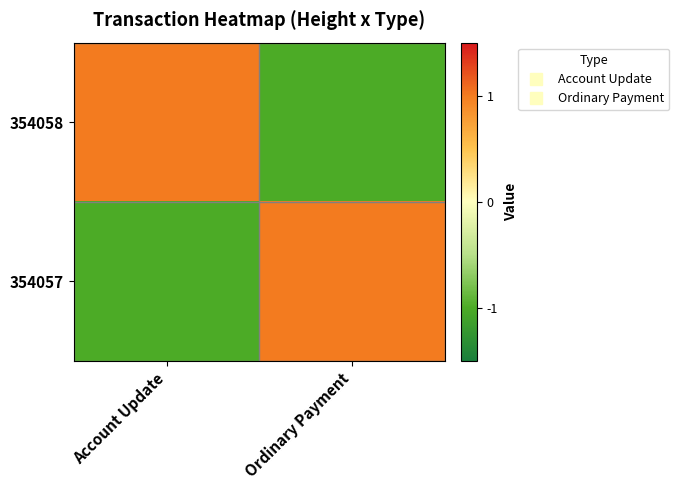

How many categories are shown in the chart?

2